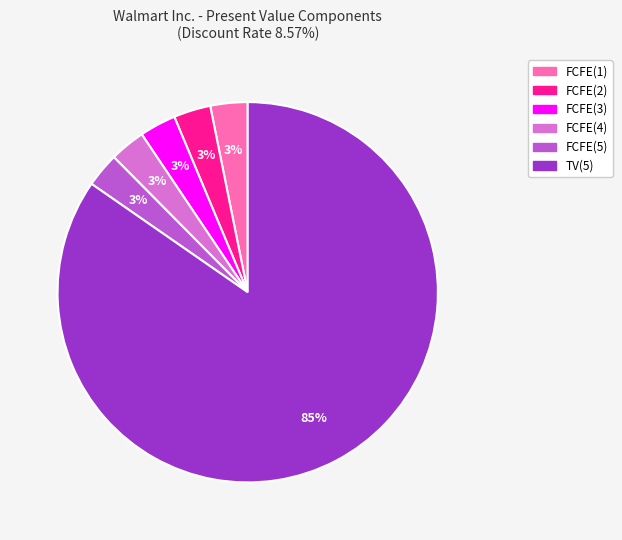

To the nearest percent, what is the difference between the largest and smallest slice percentages?

82%